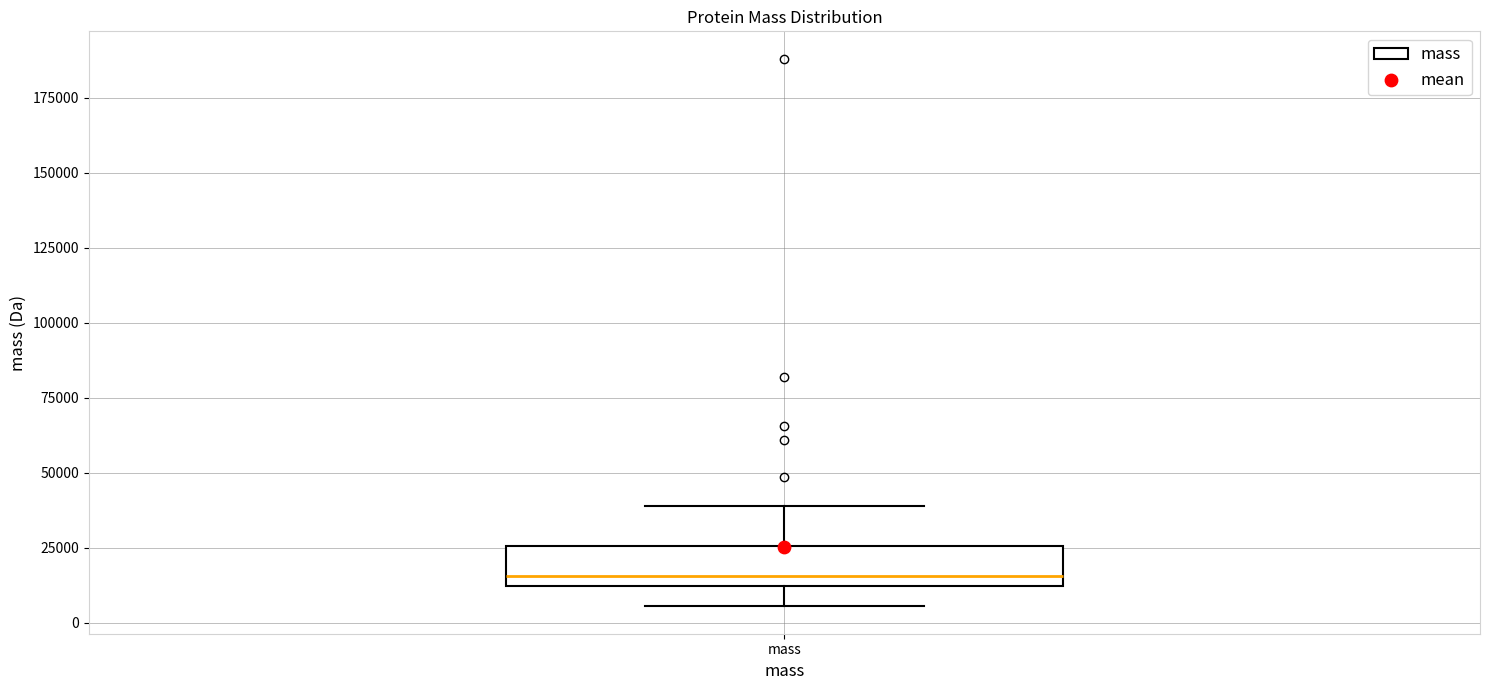

Where does the upper whisker of the box for mass end on the y-axis? The values are not printed on the chart, so give them approximately, as read against the axis.

40000